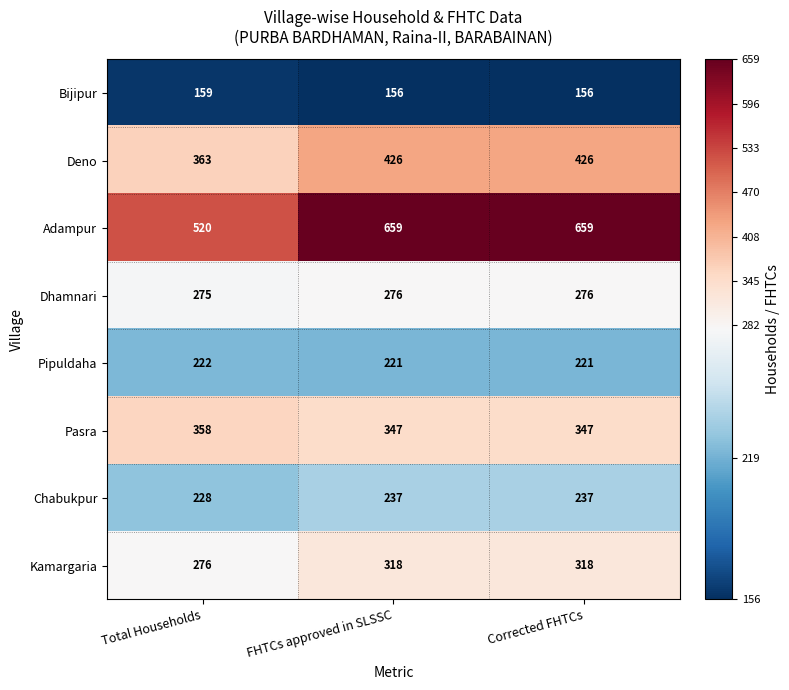

How many categories are shown in the chart?

3